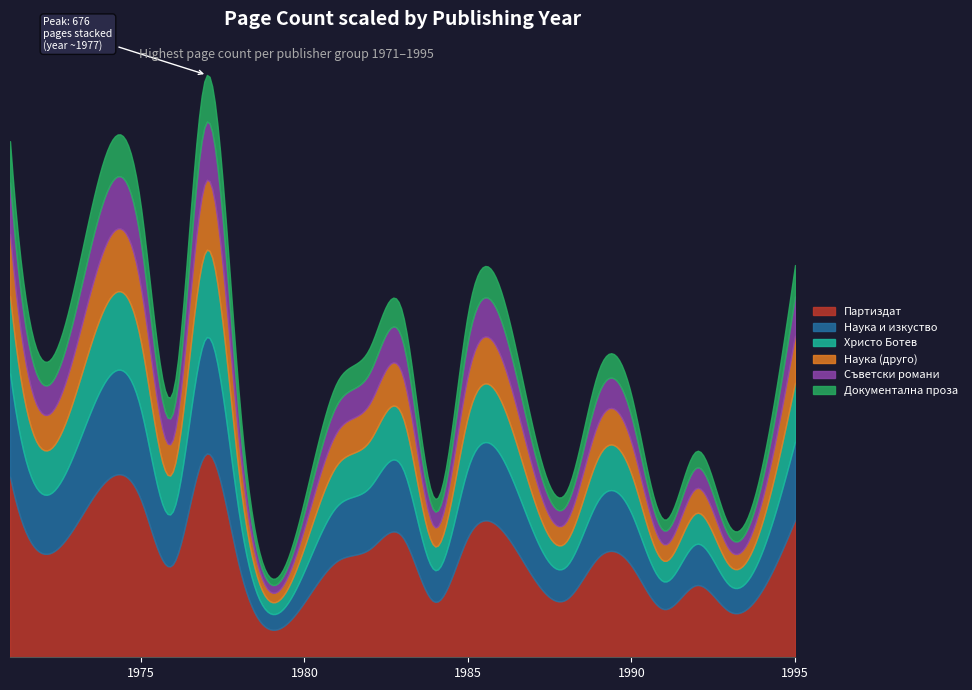

Reading left to right, what are all the values shown in this chart?

pageCount: 600	592	524	312	676	304	320	360	400	184	400	264	192	334	304	160	240	152	224	456
publishingYear: 1971	1974	1975	1976	1977	1978	1981	1982	1983	1984	1985	1987	1988	1989	1990	1991	1992	1993	1994	1995